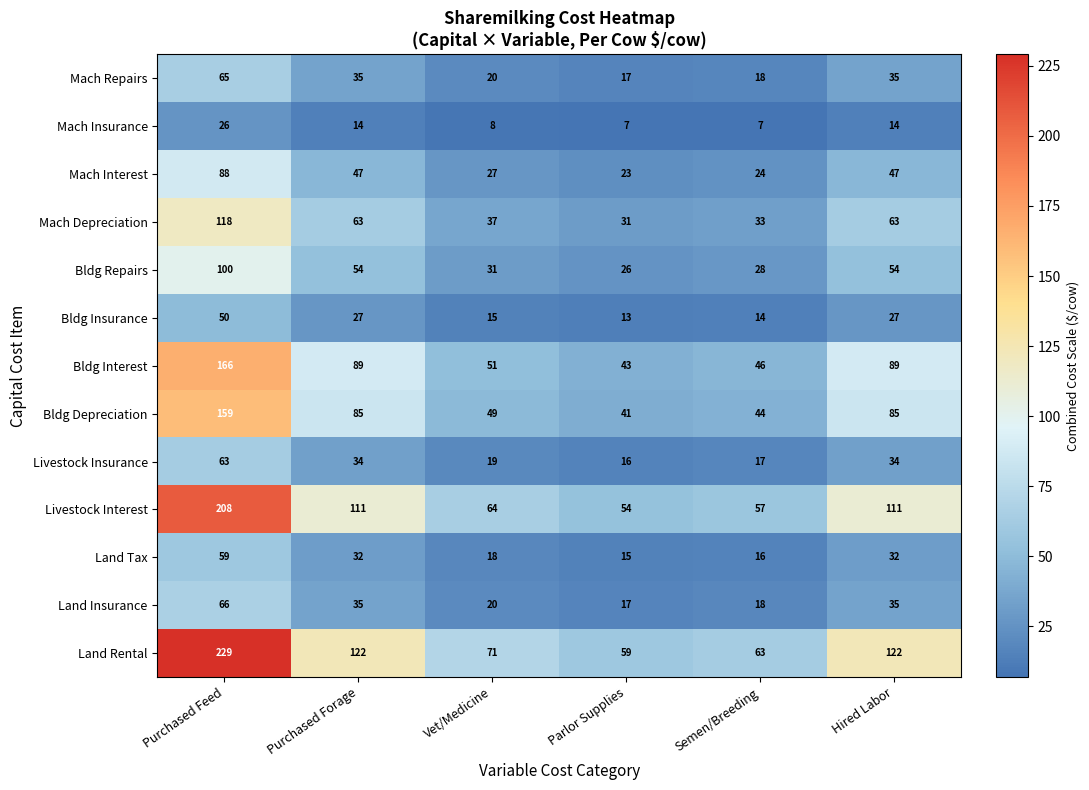

What is the difference between the maximum and minimum values in the Land Insurance series?

49